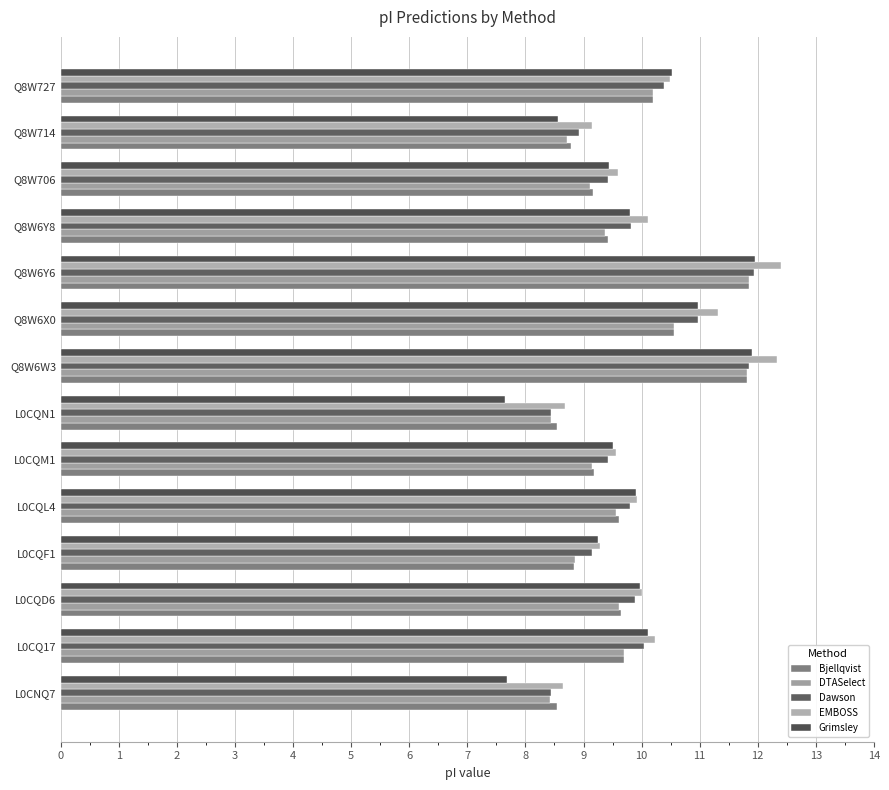

Count the number of categories in the chart.

14